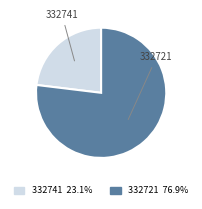

Is there any slice that represents more than half of the pie?

Yes